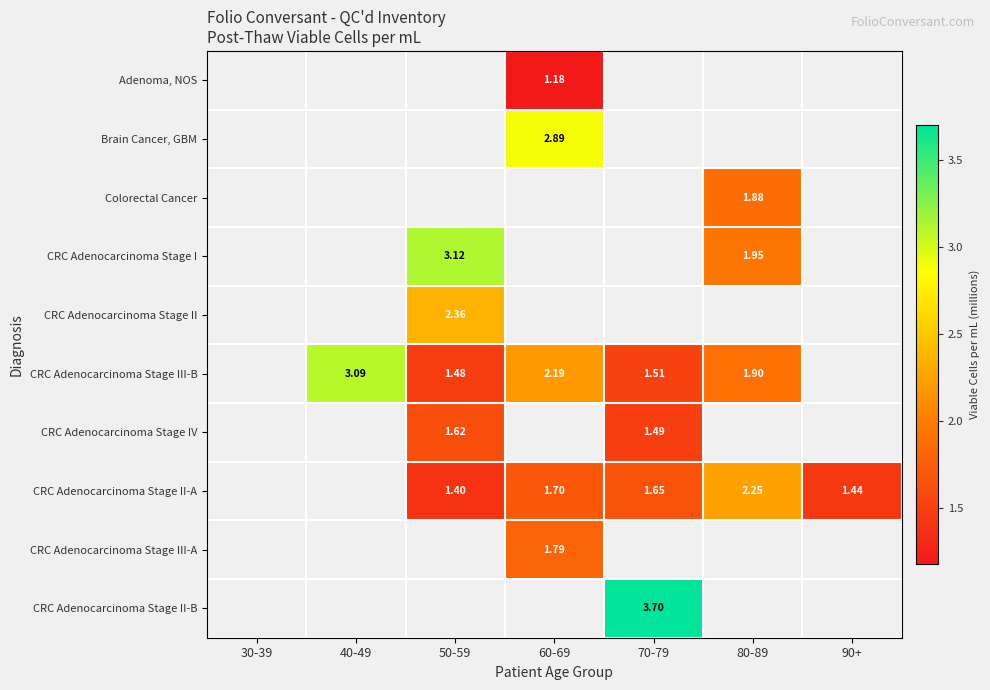

List the labels in order of CRC Adenocarcinoma Stage III-B value, smallest first.

50-59, 30-39, 70-79, 80-89, 60-69, 40-49, 90+